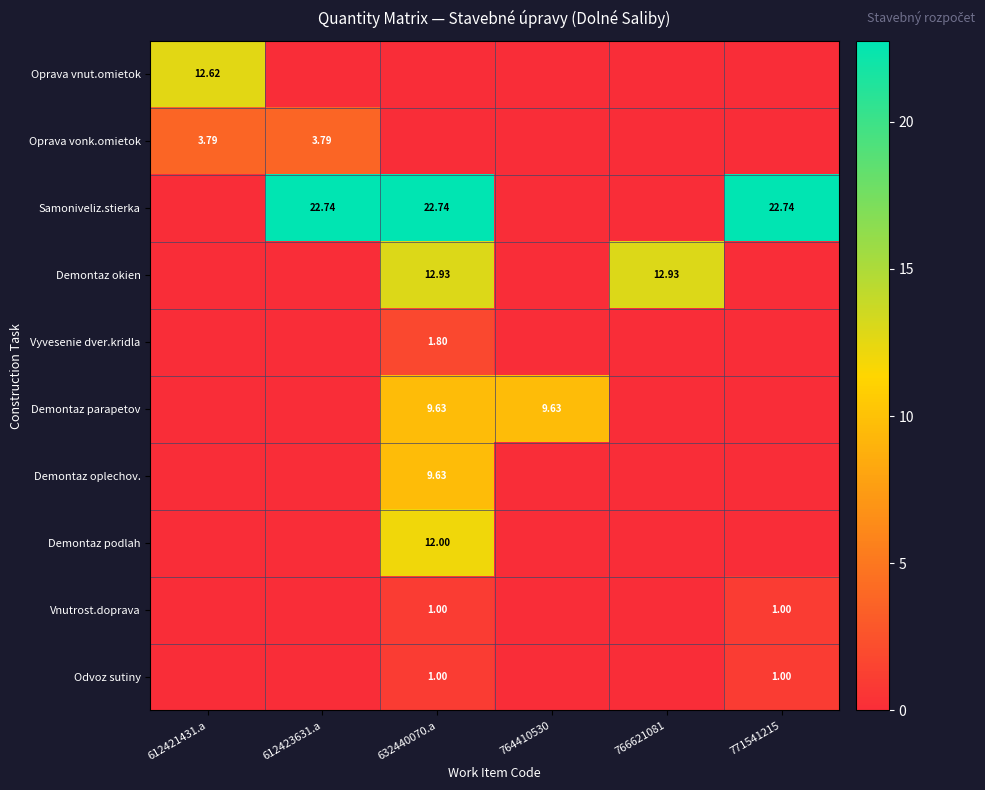

The Demontaz oplechov. series shows 0.0 at 612421431.a. True or false?

True